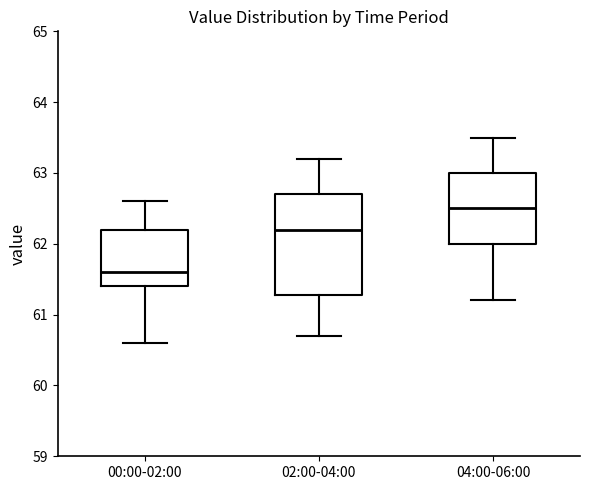

Where is the lower edge of the box for 04:00-06:00 on the y-axis? The values are not printed on the chart, so give them approximately, as read against the axis.

62.0